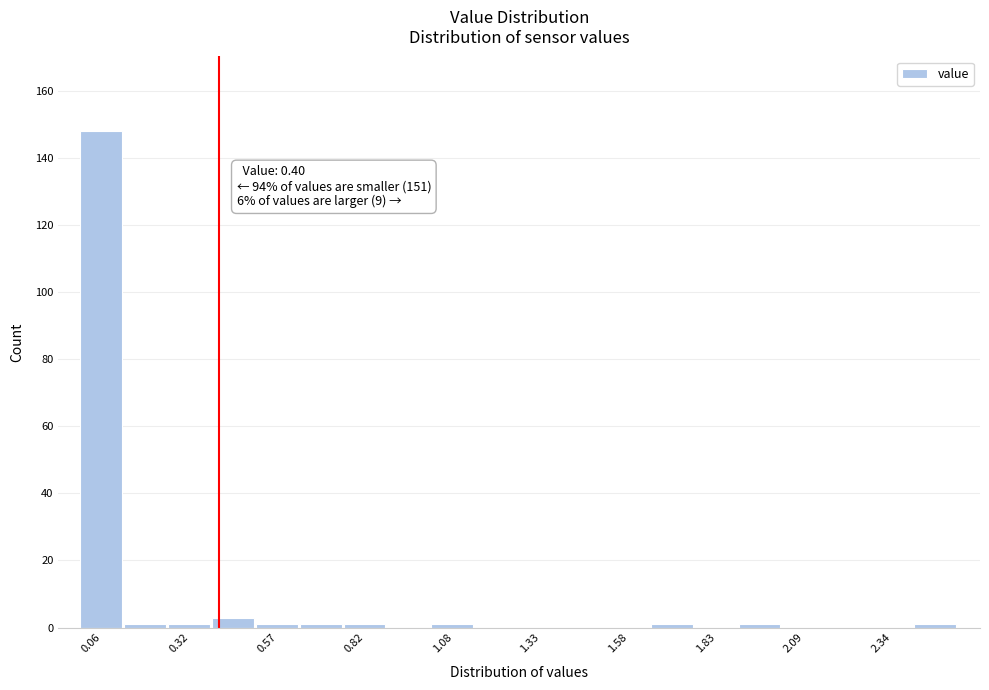

Read against the x-axis, roughly where is the centre of the tallest bar?

0.05